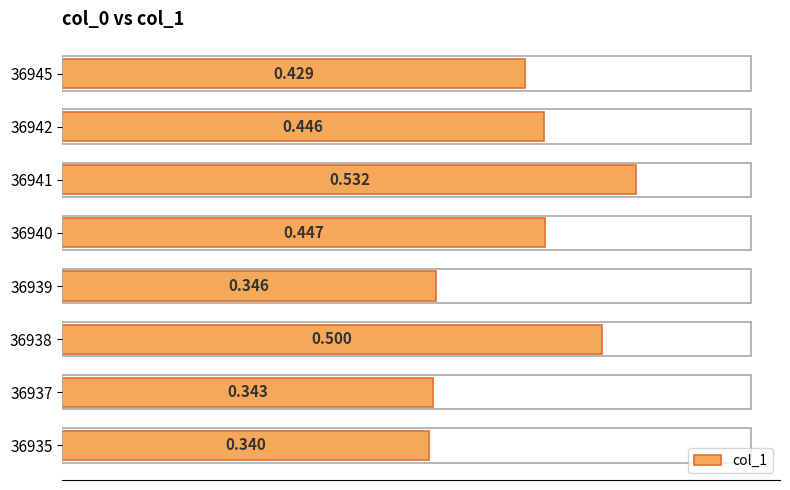

What is the maximum value shown in the chart?

0.5